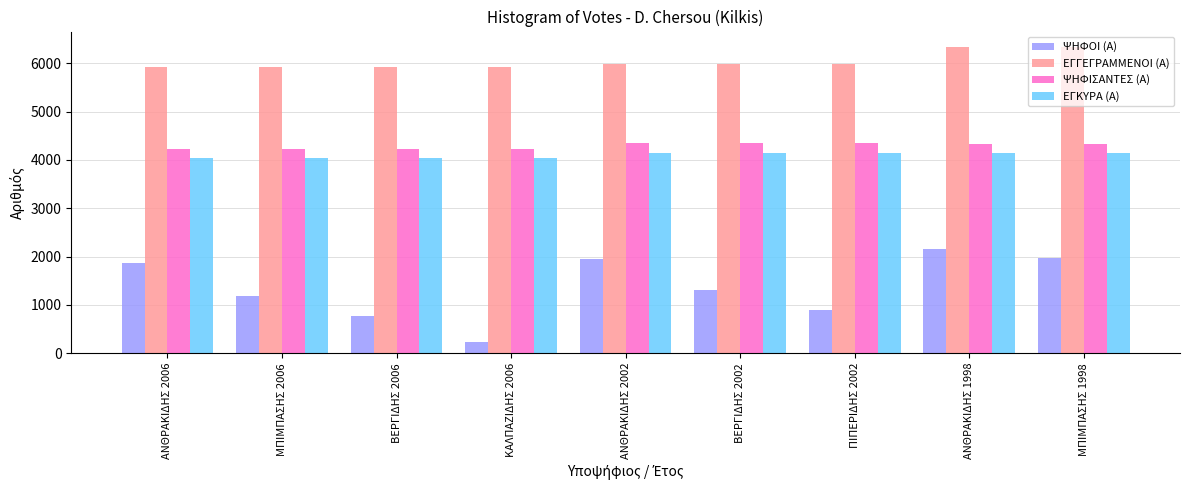

What is the value of the ΨΗΦΟΙ (Α) bar at the 8th from the left?

2166